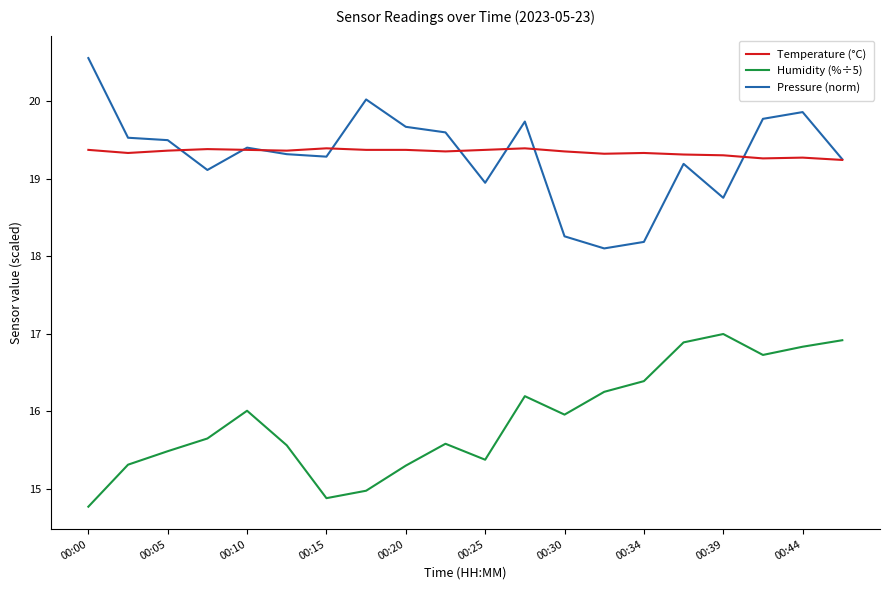

Count the number of data series in this chart.

3